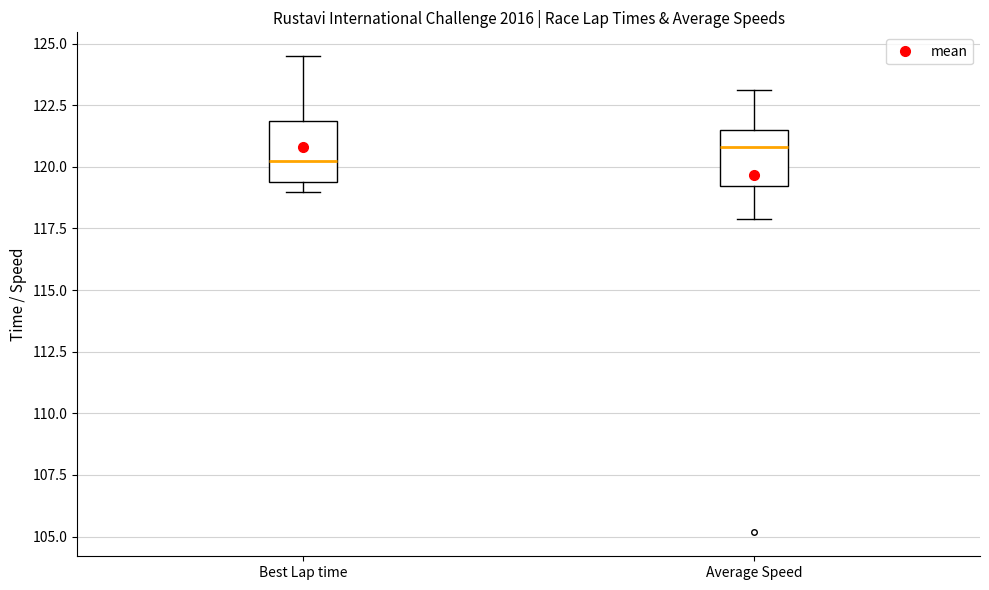

Reading left to right, read every box against the y-axis: the position of its median line, the range the box covers, and the ends of its whiskers. The values are not printed on the chart, so give them approximately, as read against the axis.

Best Lap time: median 120.0, box 119.5 to 122.0, whiskers 119.0 to 124.5
Average Speed: median 121.0, box 119.0 to 121.5, whiskers 118.0 to 123.0